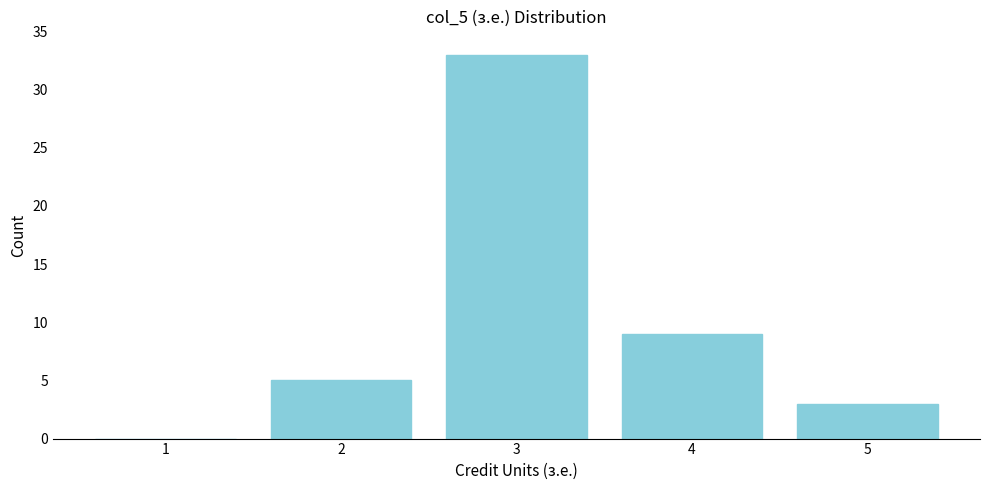

Reading right to left, list all the values displayed in this chart.

5=3	4=9	3=33	2=5	1=0